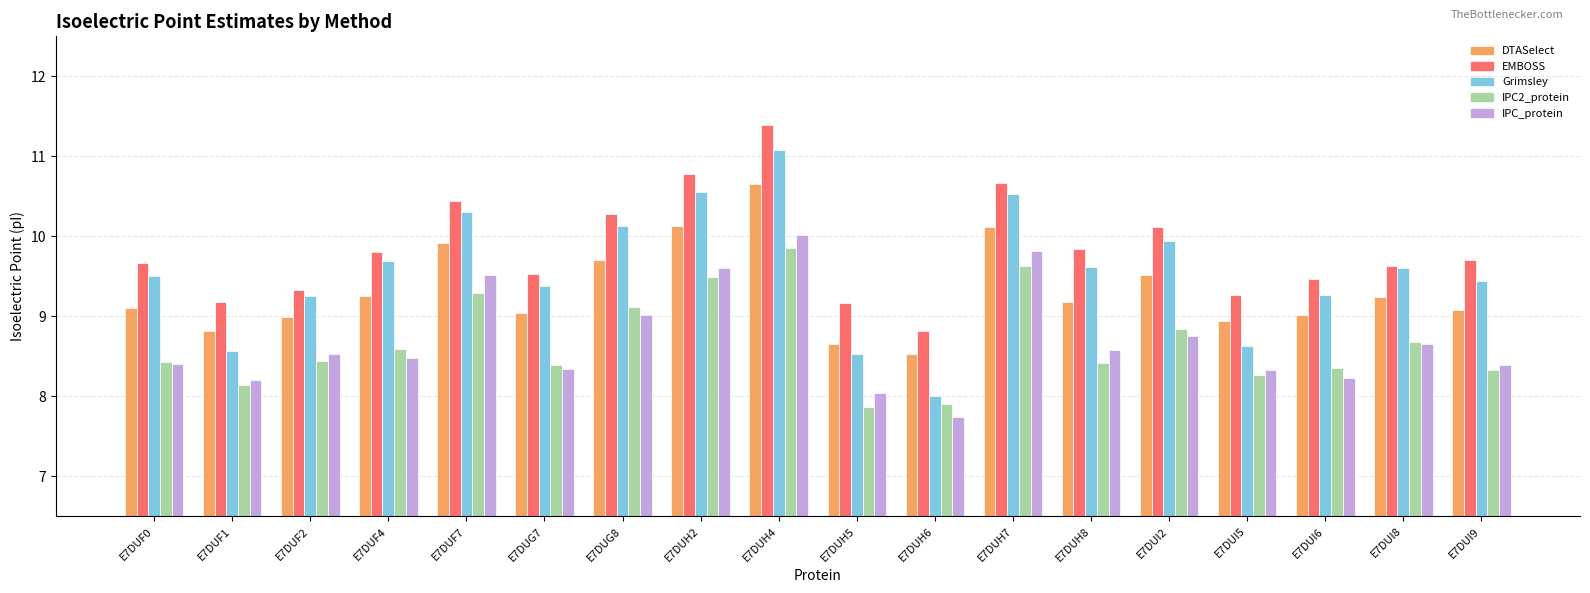

Is it true that EMBOSS equals 15.2 at E7DUG8?

False